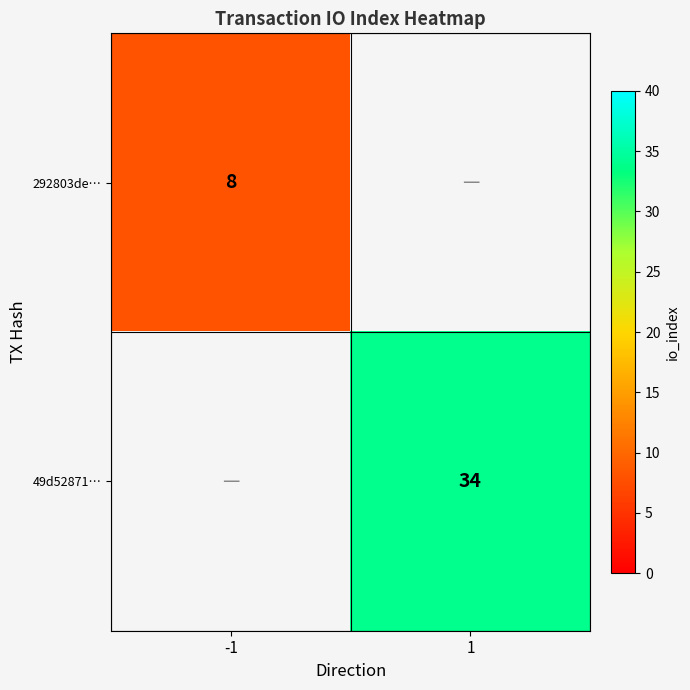

The value of 49d52871… at 1 is 56. True or false?

False